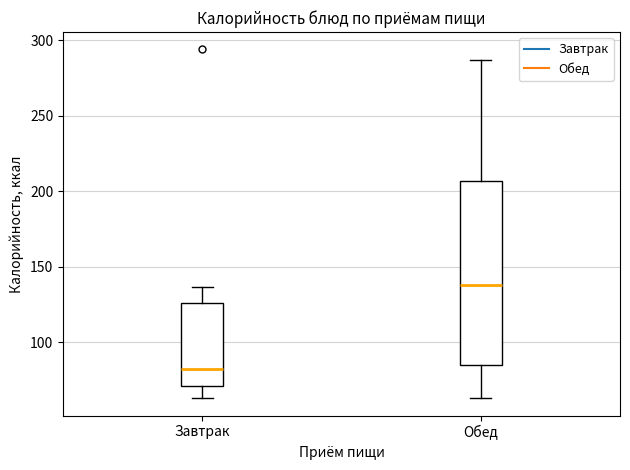

Which box's median line is the highest?

Обед